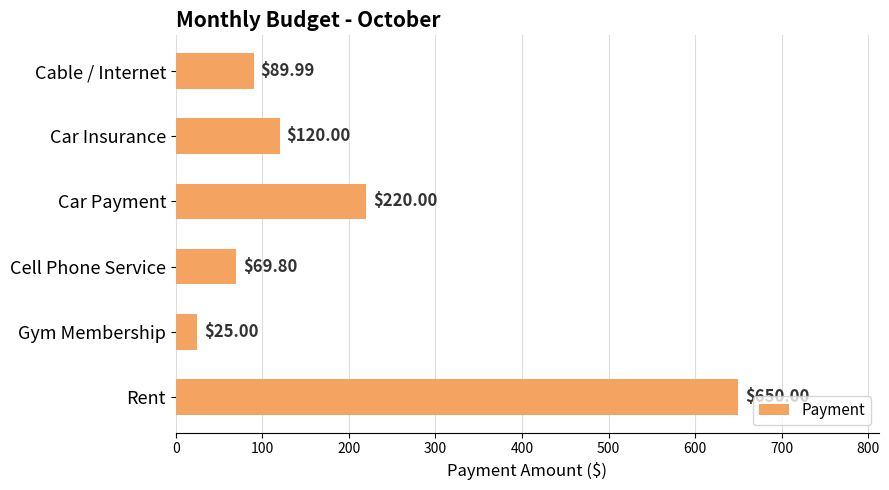

How many values are below 120?

3